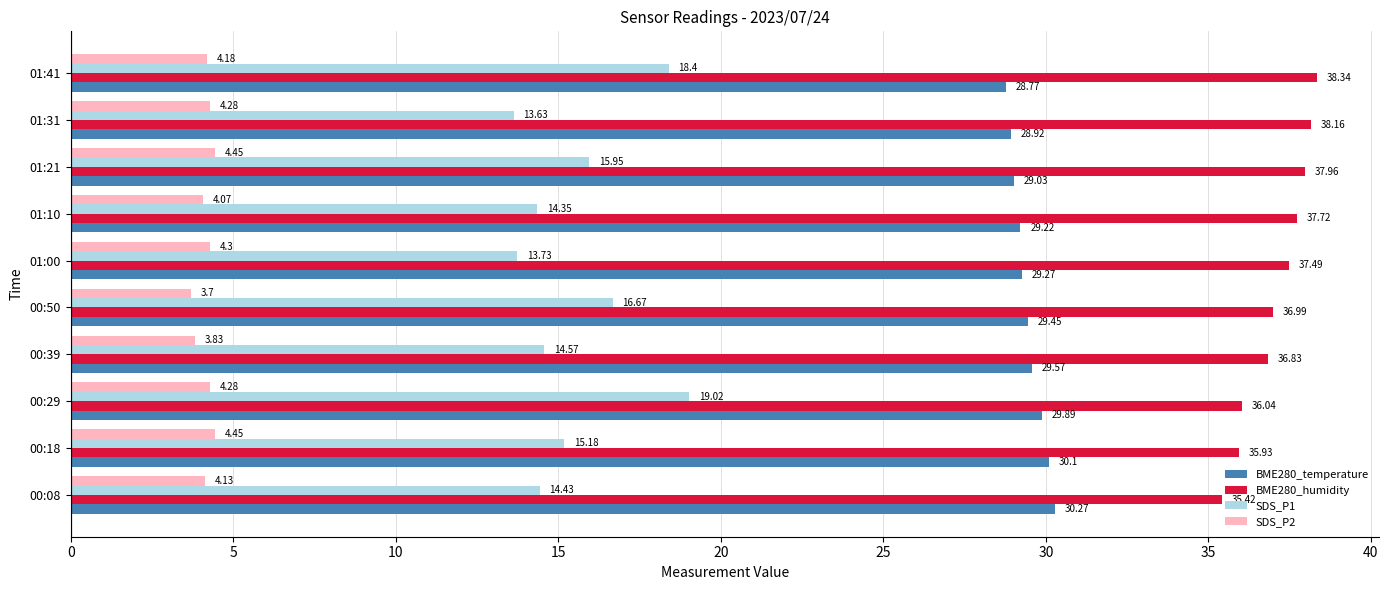

Count the number of data series in this chart.

4